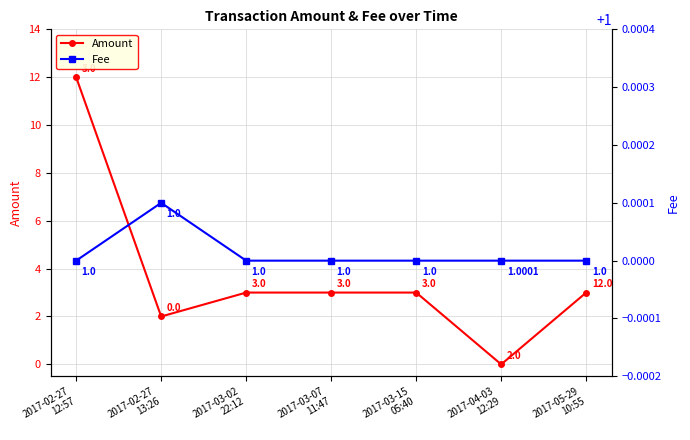

What is the label of the 5th point from the right?

2017-03-02
22:12